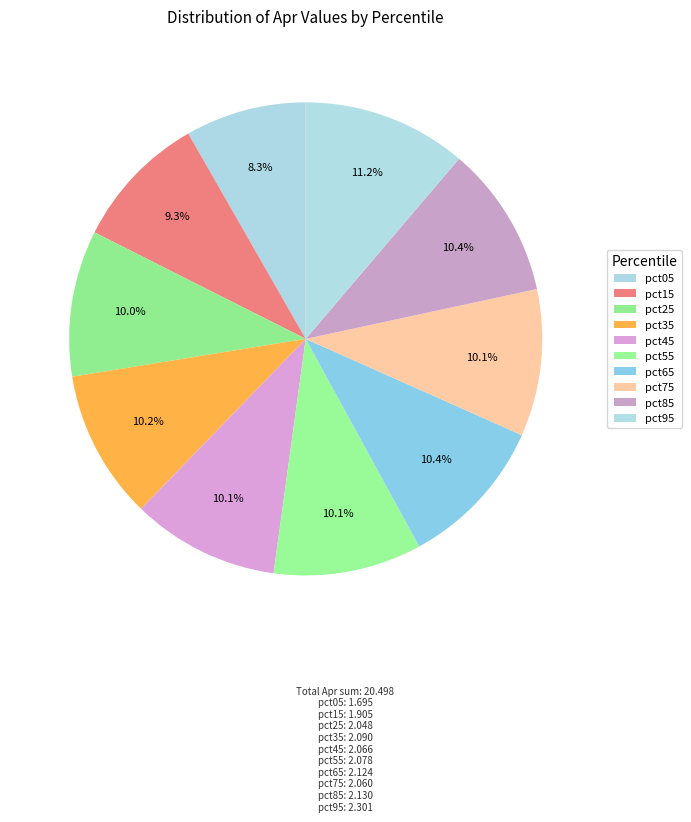

Approximately how many times larger is the value at pct65 compared to pct05?

1.3